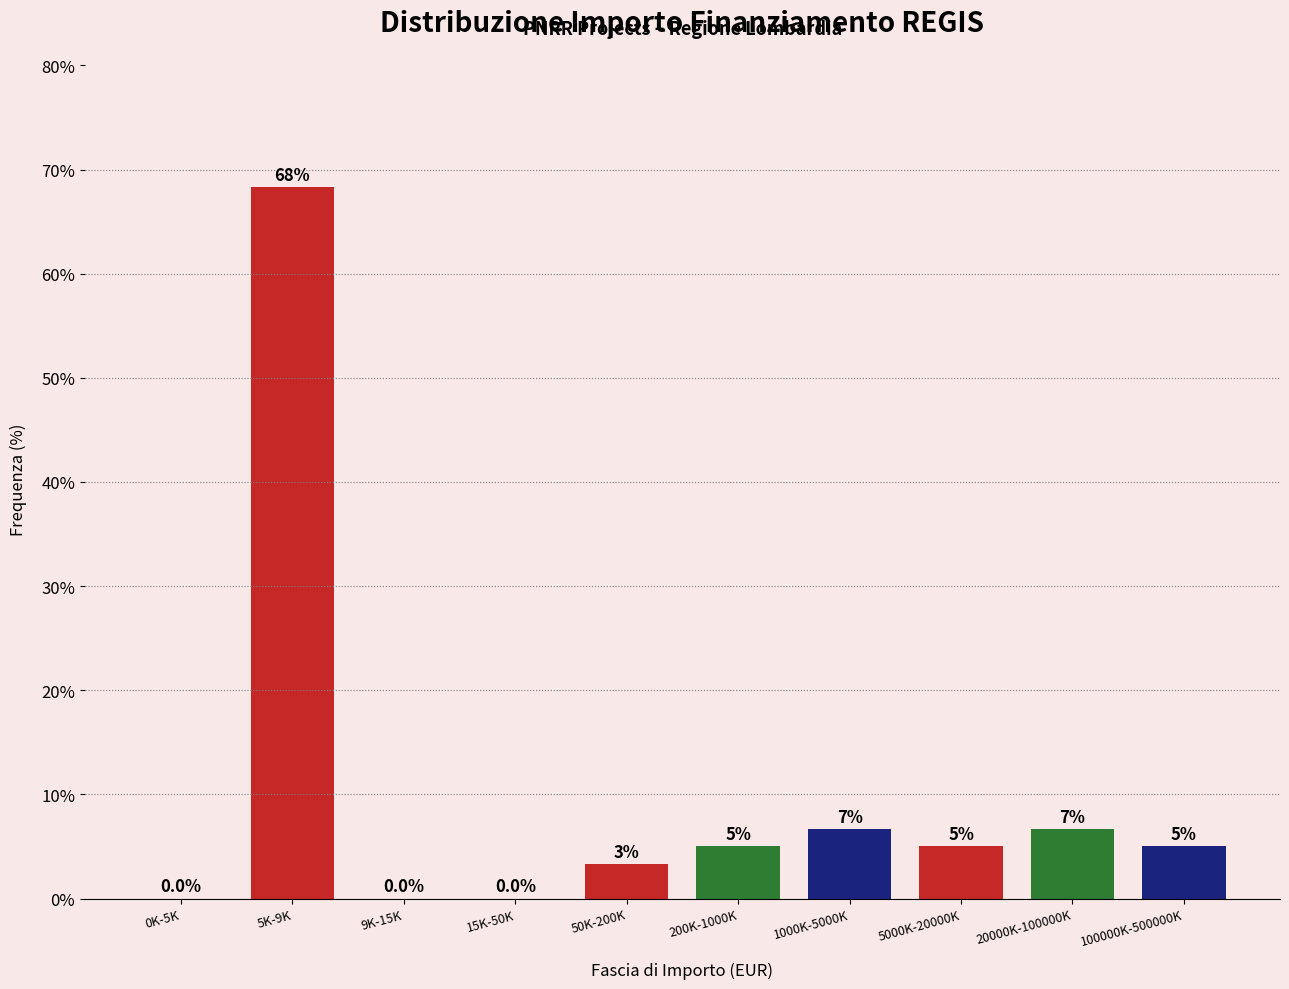

Is it true that the value at 15K-50K is 0.0?

True